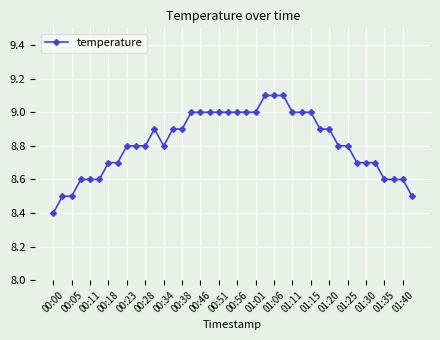

True or false: the data has more than 0 interior local peaks.

True